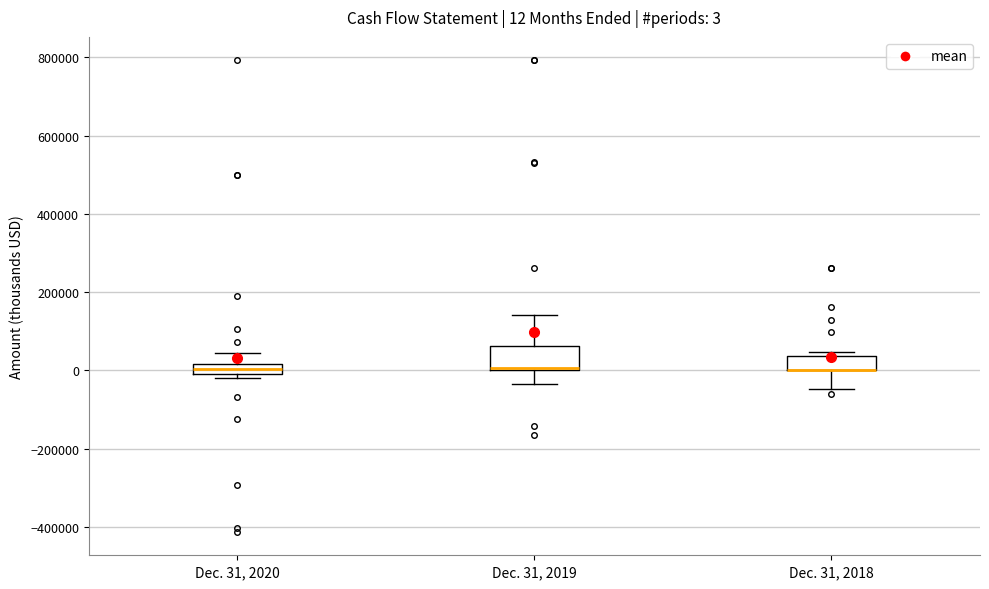

Which box is the tallest, from its lower edge to its upper edge?

Dec. 31, 2019